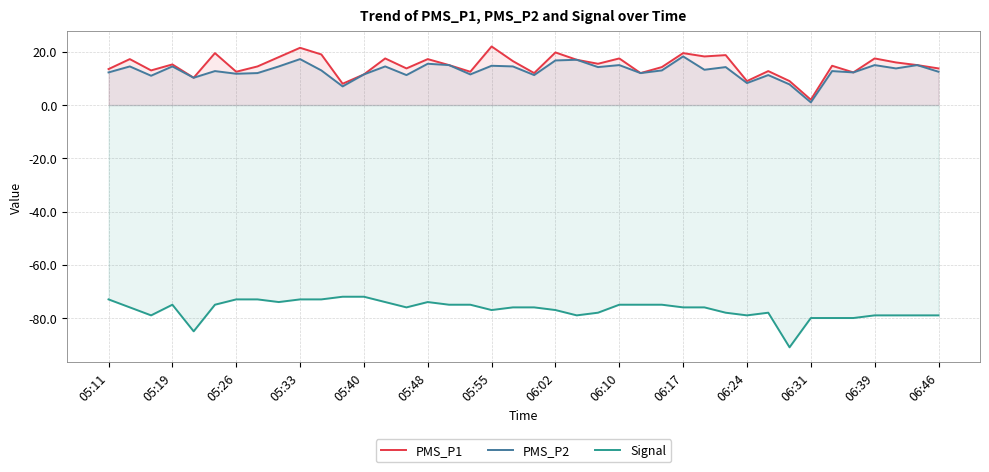

At how many categories does at least one series exceed -39?

40